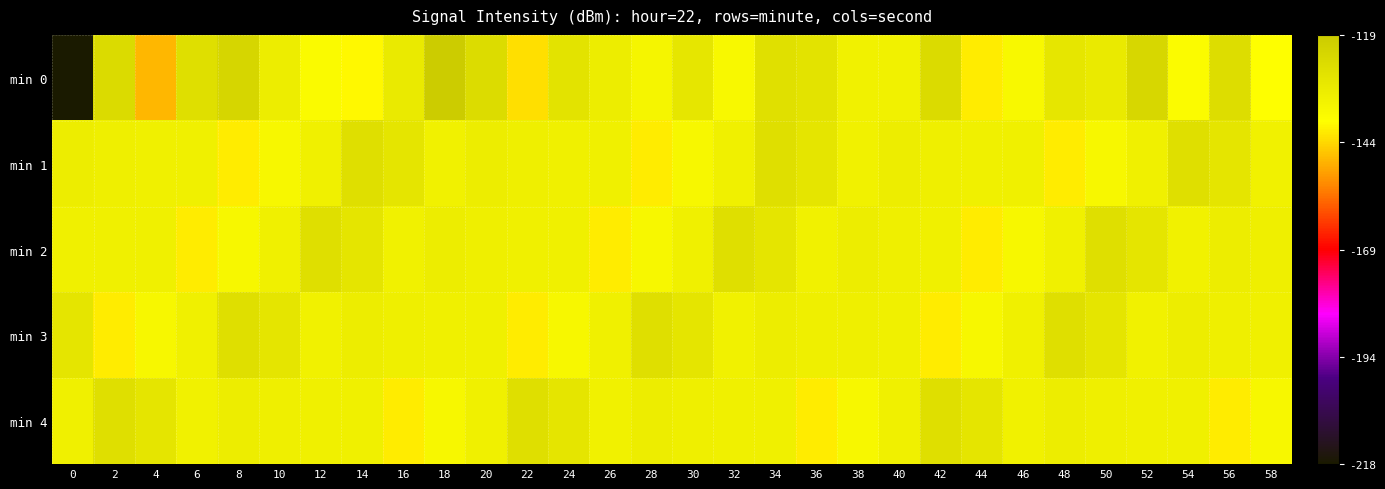

Which category has the highest value across all series?

18